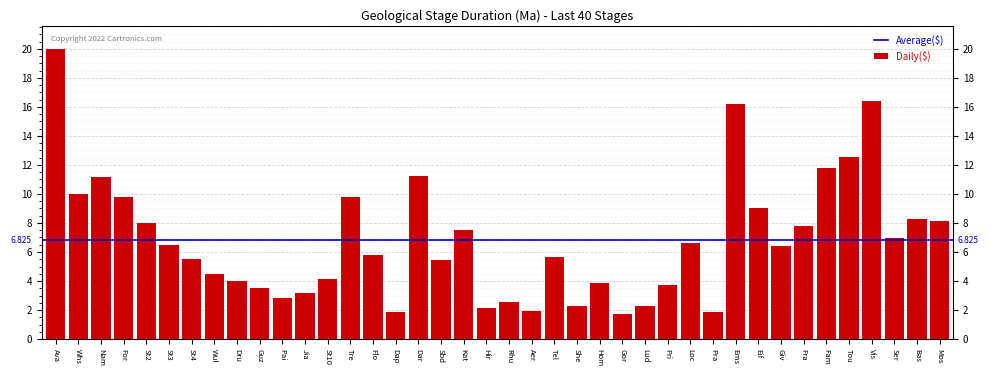

What is the average value?

6.8